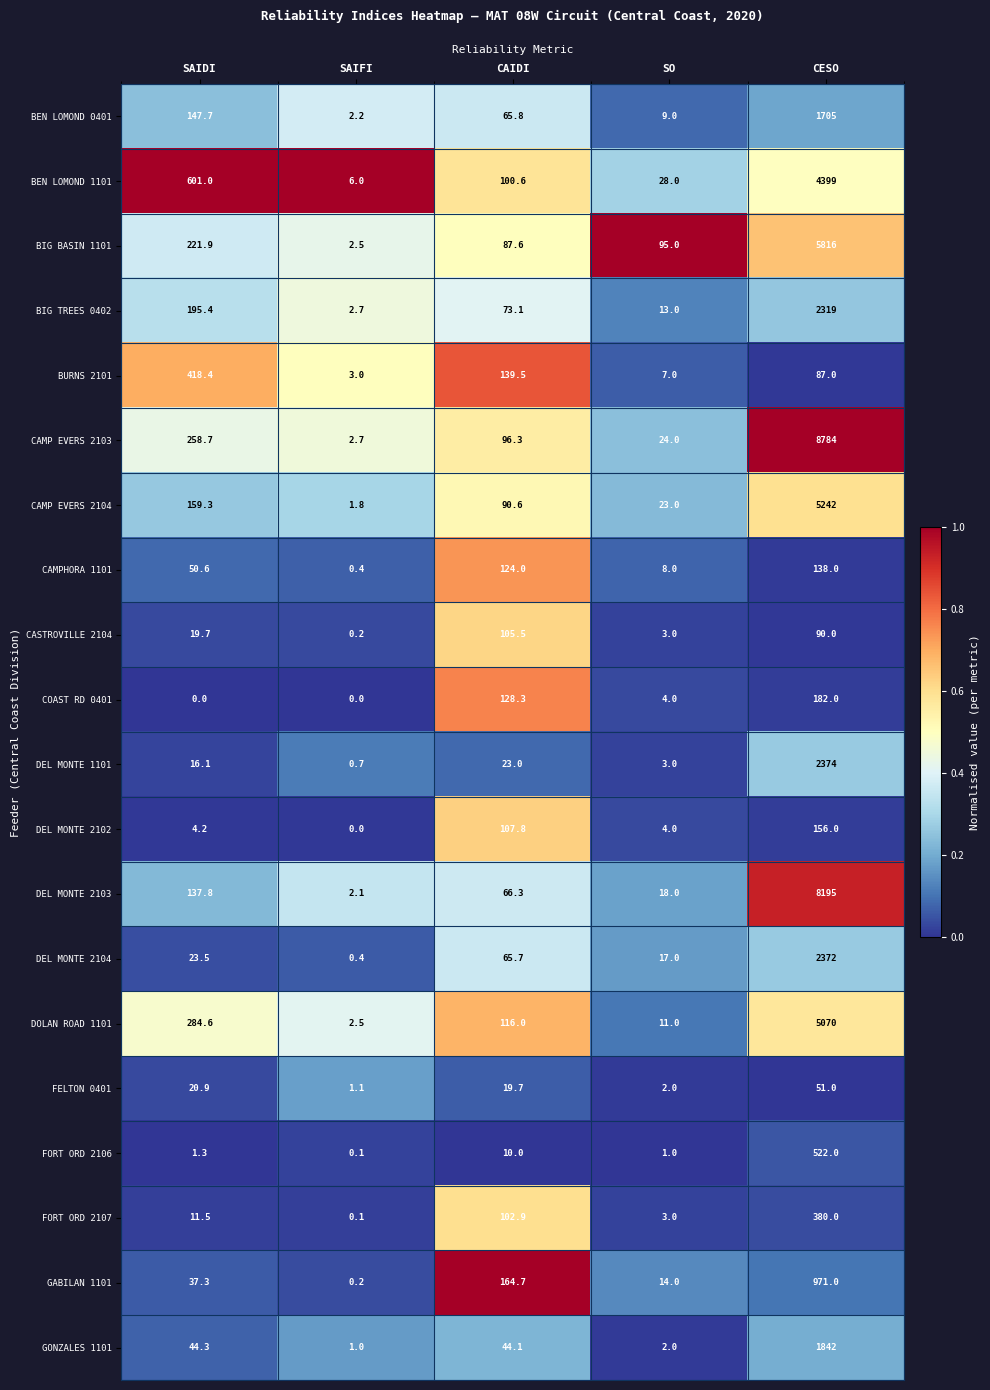

Which series has the largest range (max minus min)?

CAMP EVERS 2103